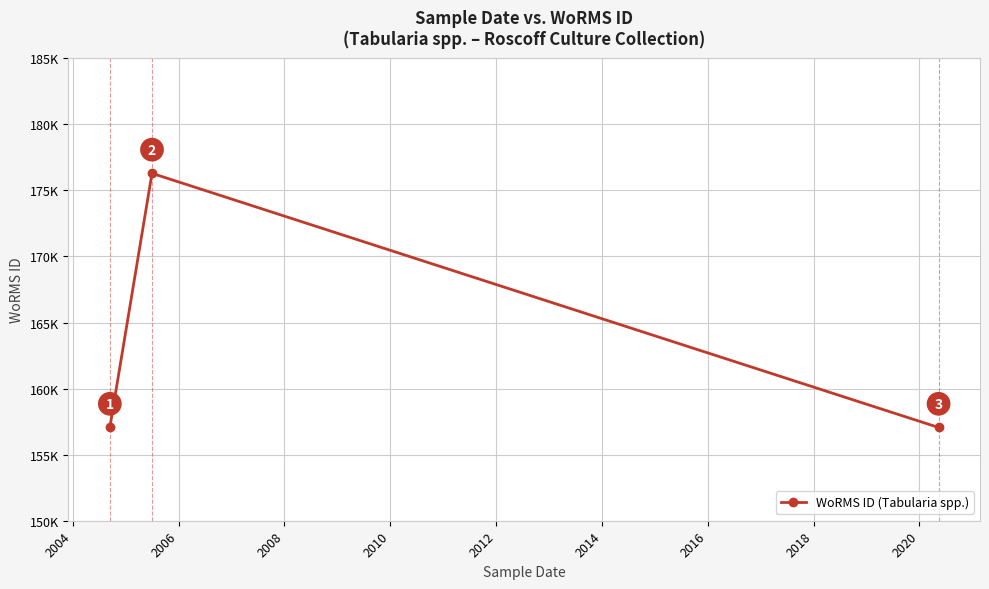

Reading left to right, extract all data points from this chart.

157059	176294	157059